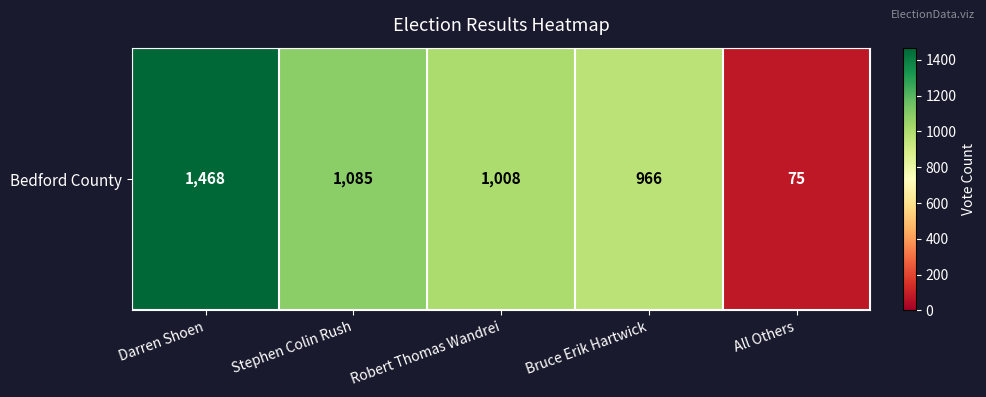

How many data points are less than 1008?

2